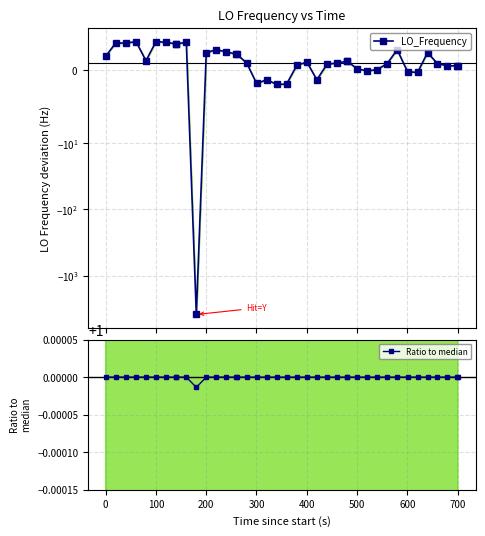

True or false: Ratio to median has more than 1 points higher than both neighbors.

True